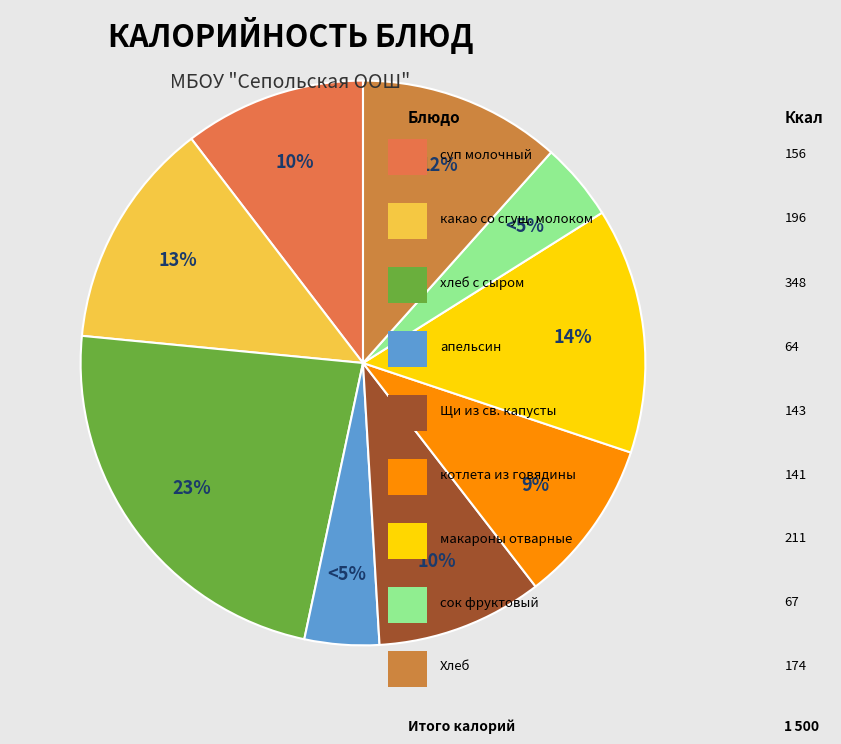

Rank the categories by value from highest to lowest.

хлеб с сыром, макароны отварные, какао со сгущеным молоком, Хлеб, суп молочный, Щи из свежей капусты на мясном бул, котлета из говядины, сок фруктовый, апельсин